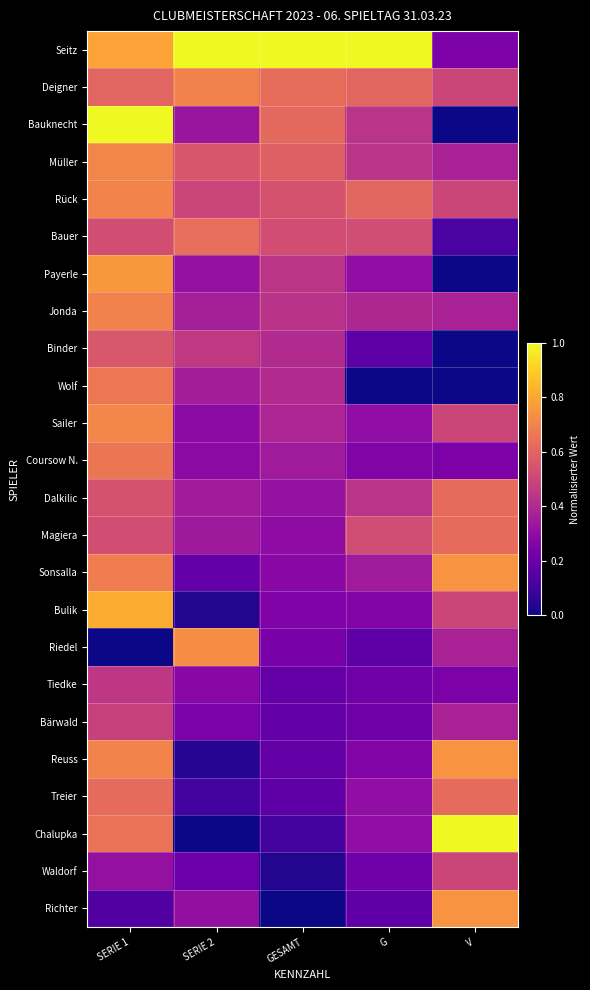

What is the greatest value displayed?

1.0